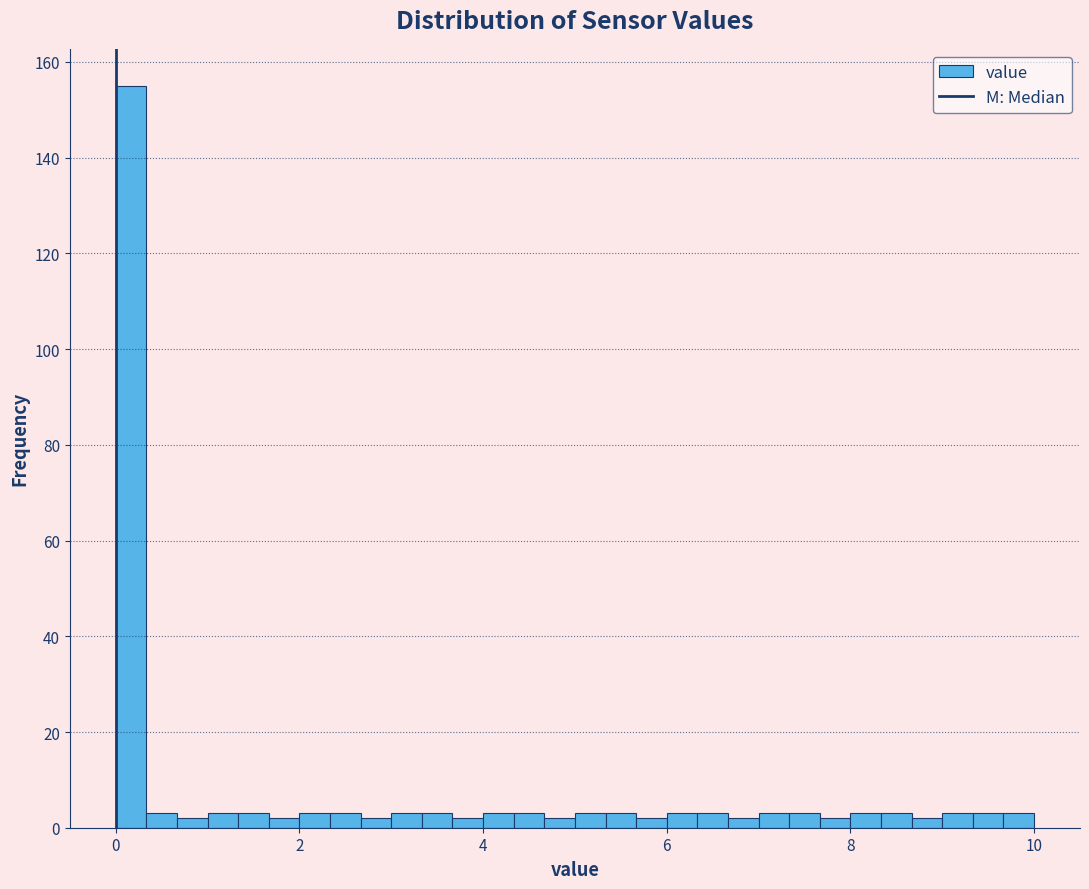

Read against the x-axis, roughly where is the centre of the tallest bar?

0.2